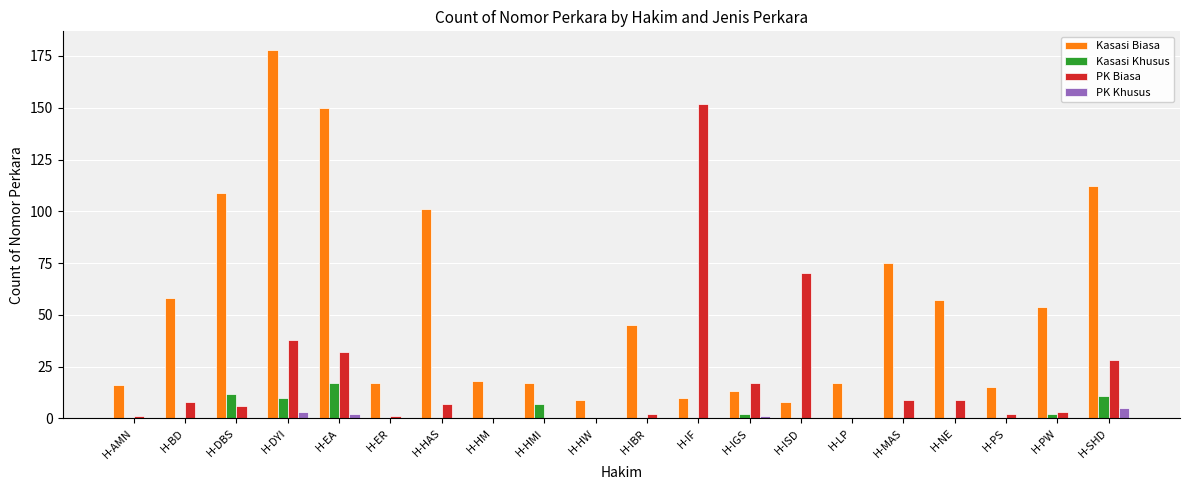

What is the difference between the PK Khusus values at H-IGS and H-IF?

1